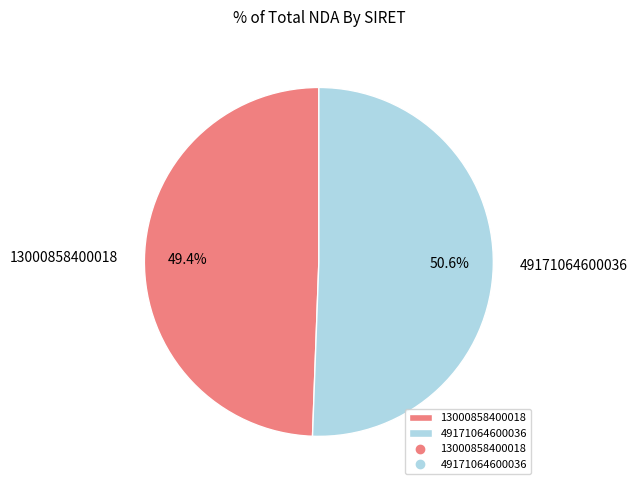

Which category has the biggest portion of the pie?

49171064600036